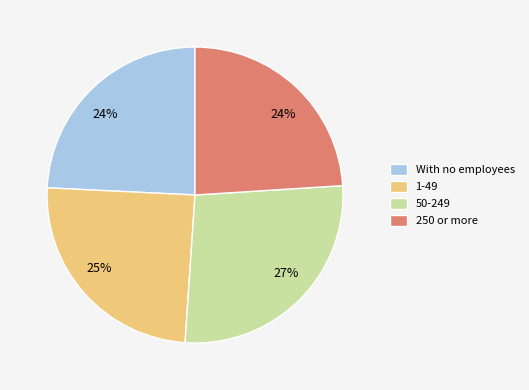

The 1-49 slice represents 11% of the pie. True or false?

False